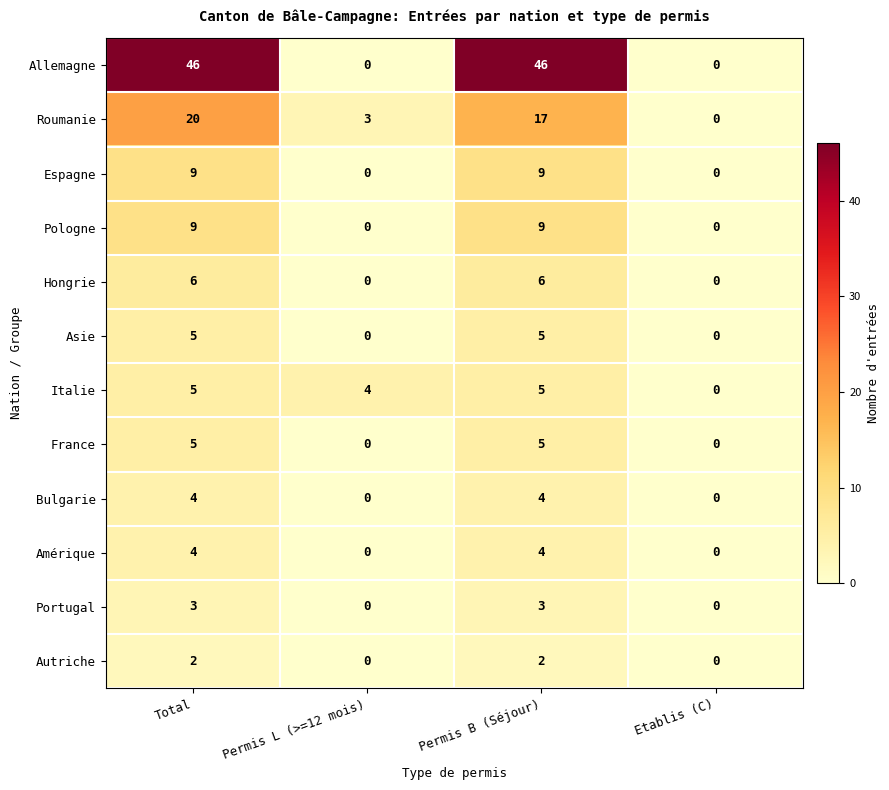

Which series has the widest spread of values?

Allemagne